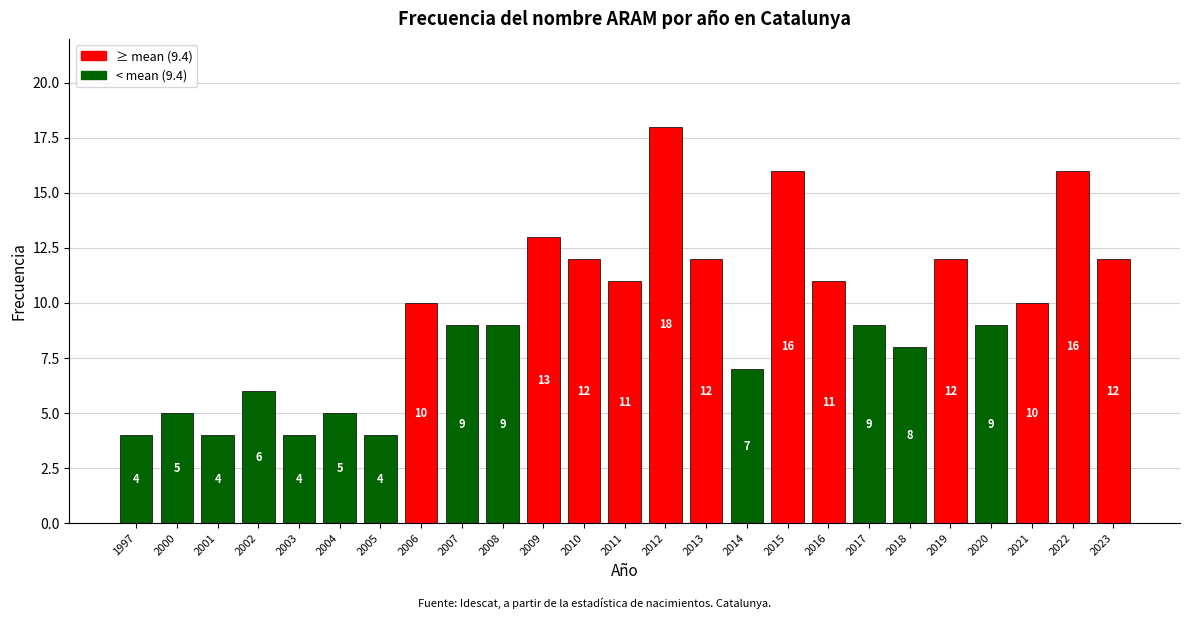

How many categories are shown in the chart?

25